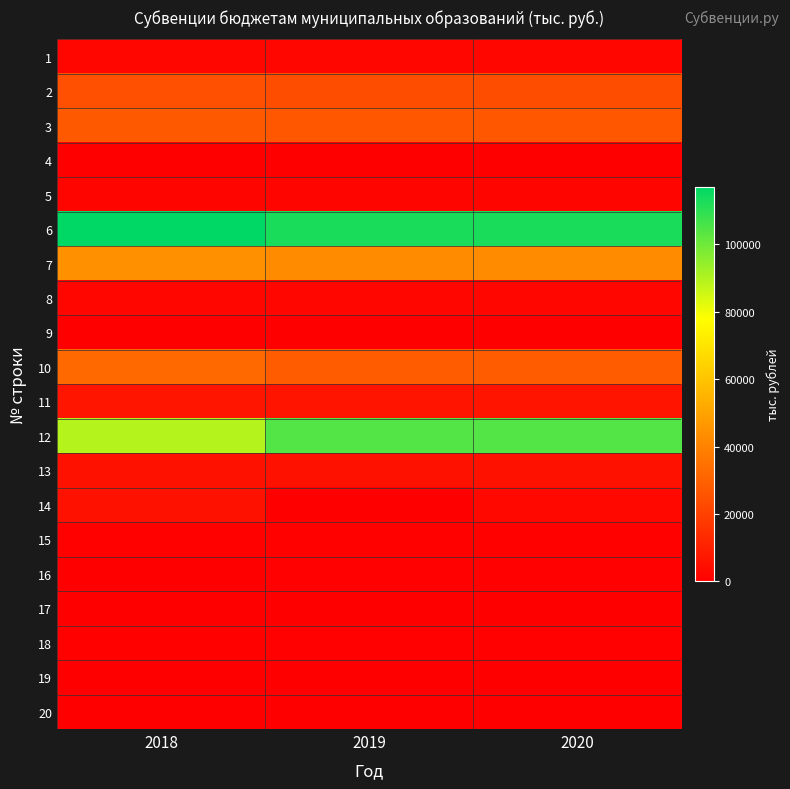

Rank the series at 2020 from highest to lowest value.

6, 12, 7, 10, 3, 2, 11, 13, 14, 1, 8, 5, 15, 18, 16, 20, 4, 9, 19, 17